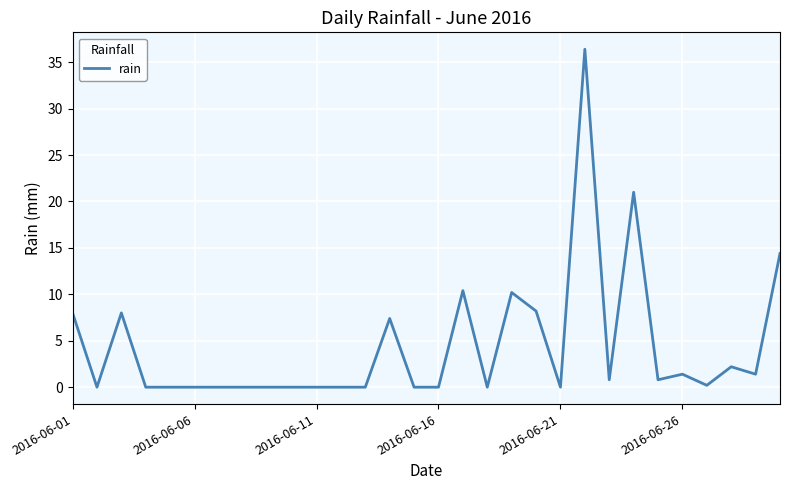

What is the difference between the maximum and minimum values?

36.4